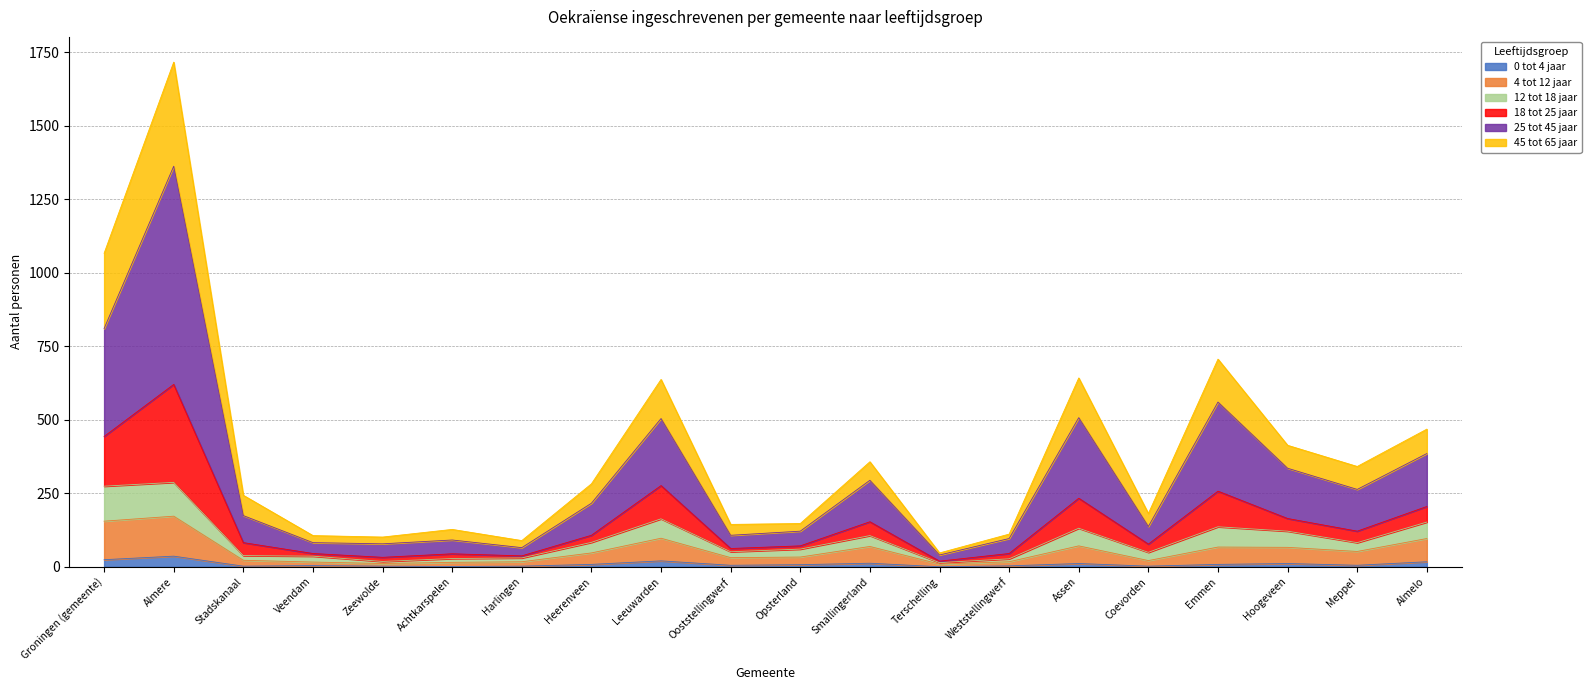

What is the value of the 4 tot 12 jaar point at the 7th from the left?

17